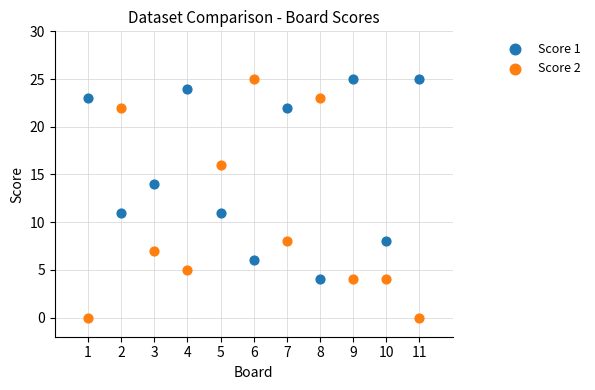

Which series contains the lowest Y value?

Score 2